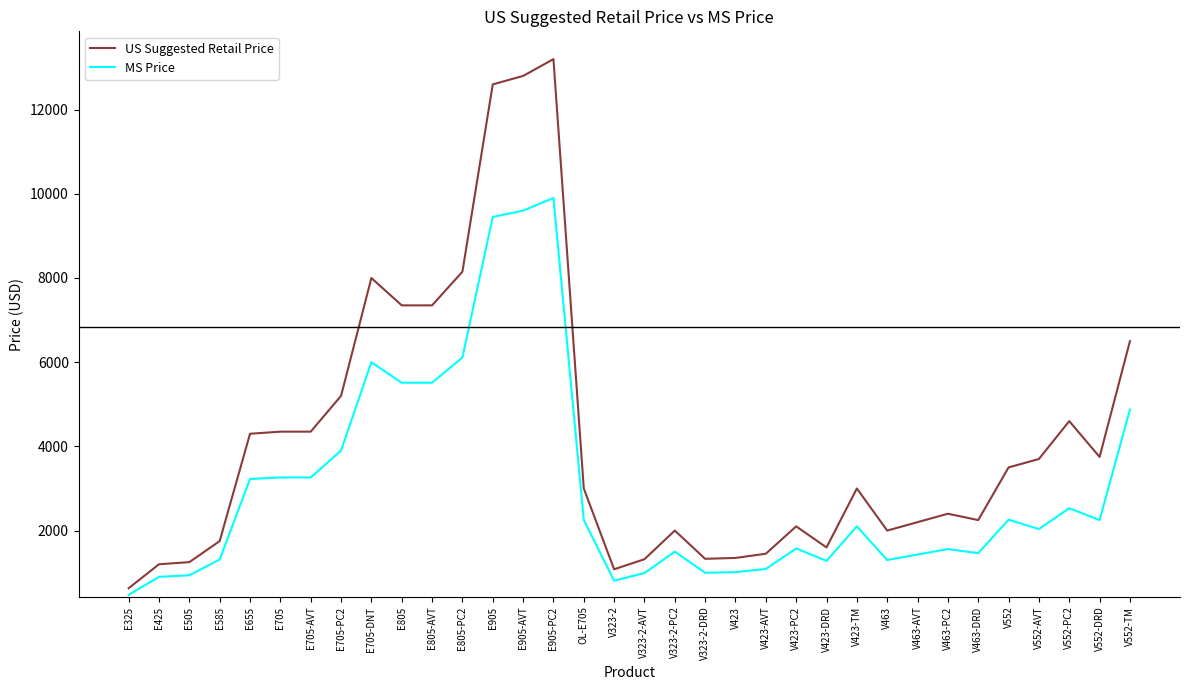

List the series in order of their overall mean, lowest first.

MS Price, US Suggested Retail Price